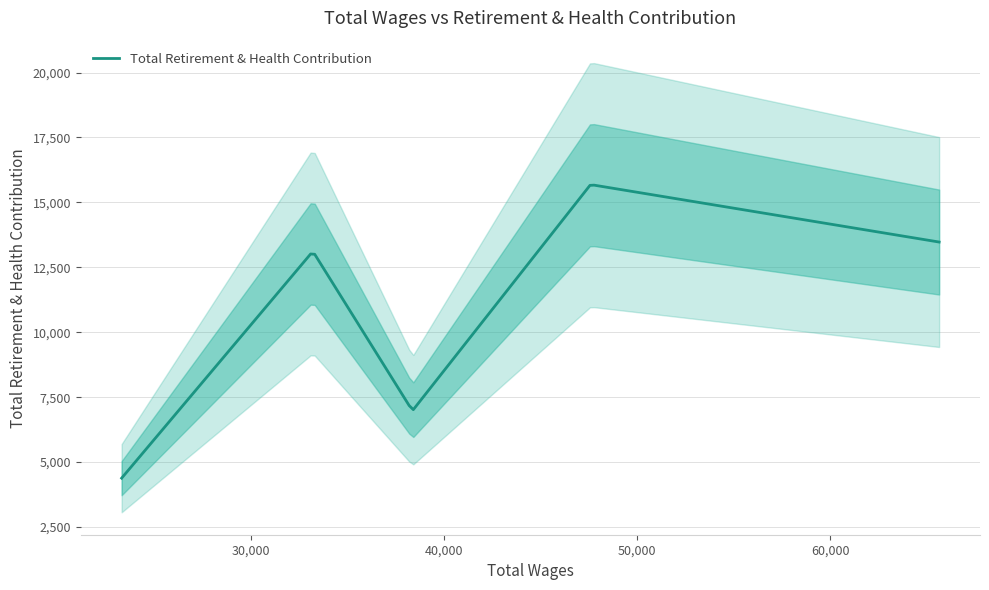

What is the maximum value for Total Retirement & Health Contribution?

15663.9